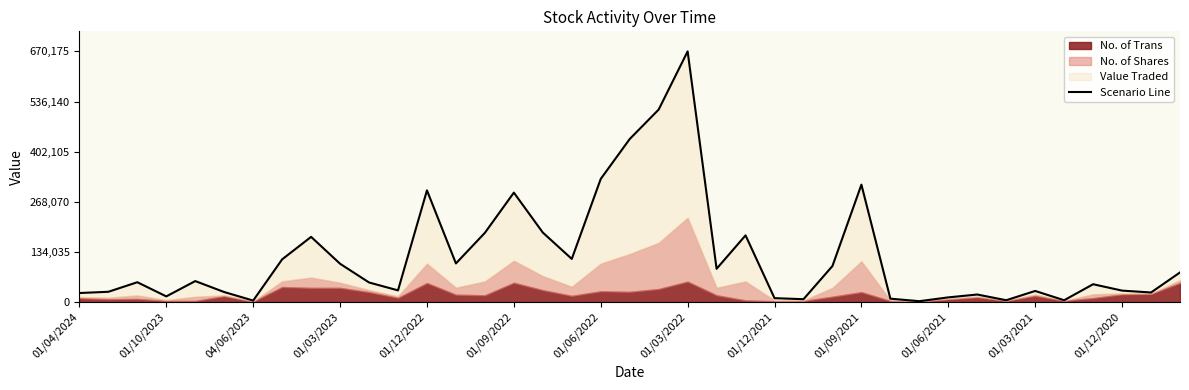

How many data points does each series have?

39